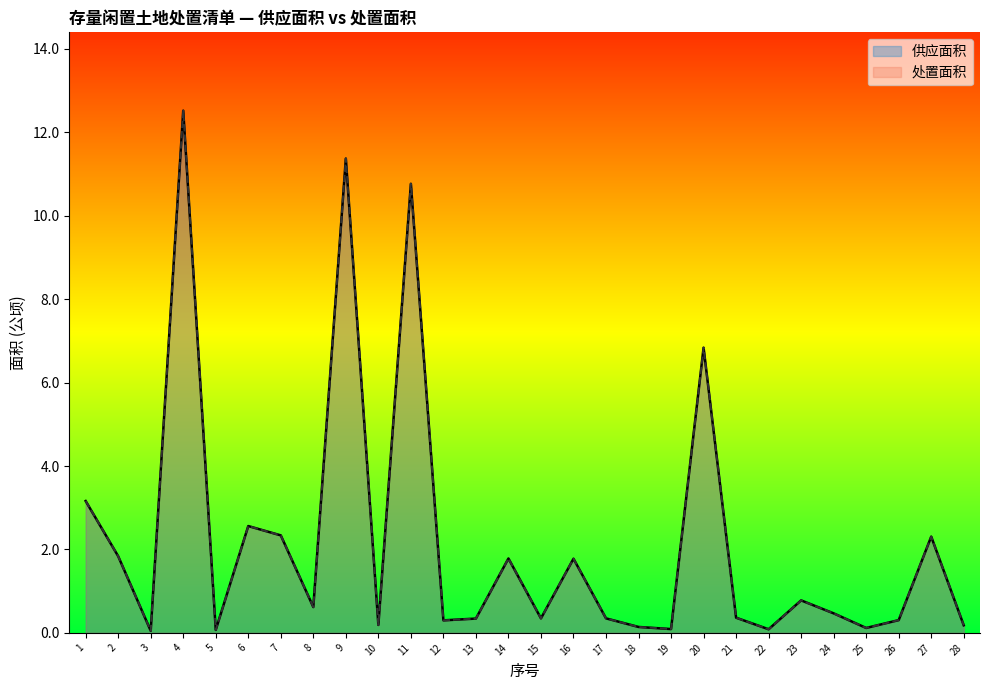

At 26, list the series in order from largest to smallest.

供应面积, 处置面积